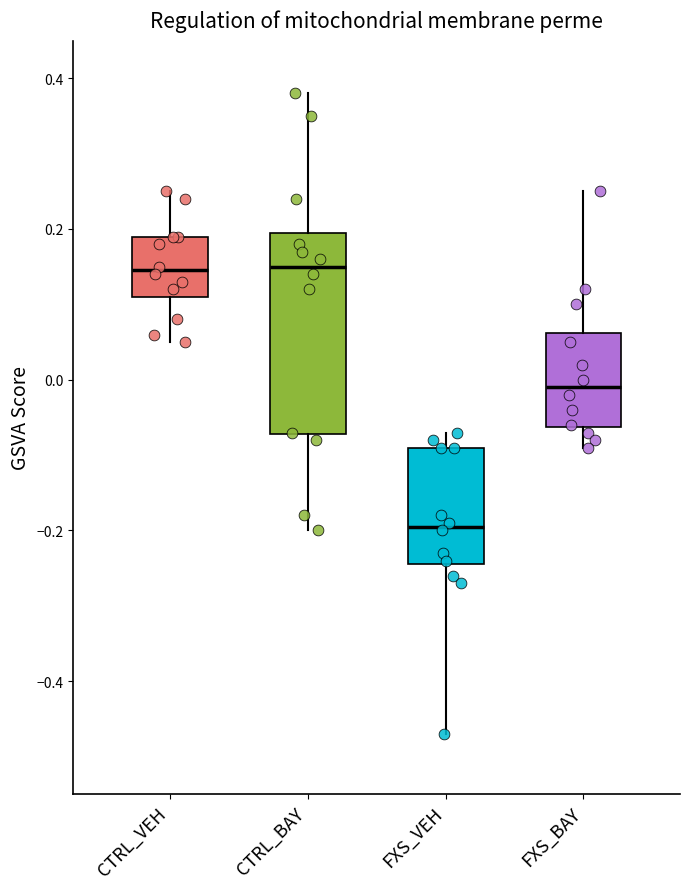

Which box is the tallest, from its lower edge to its upper edge?

CTRL_BAY